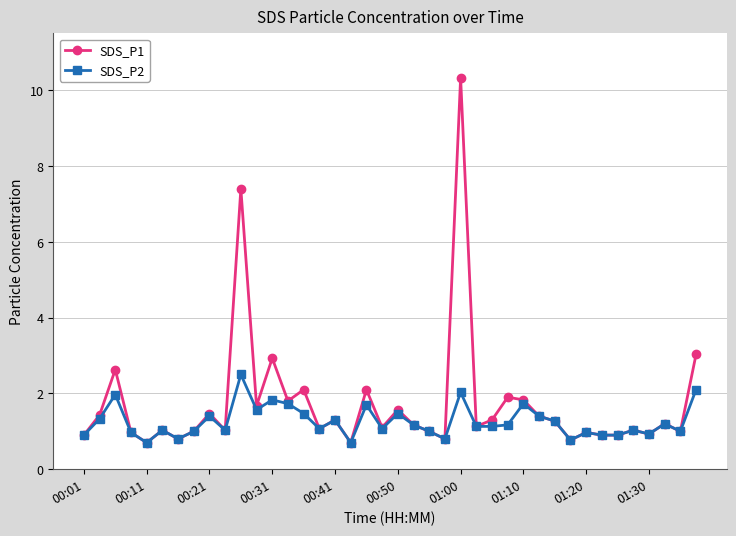

What is the minimum value for SDS_P1?

0.7